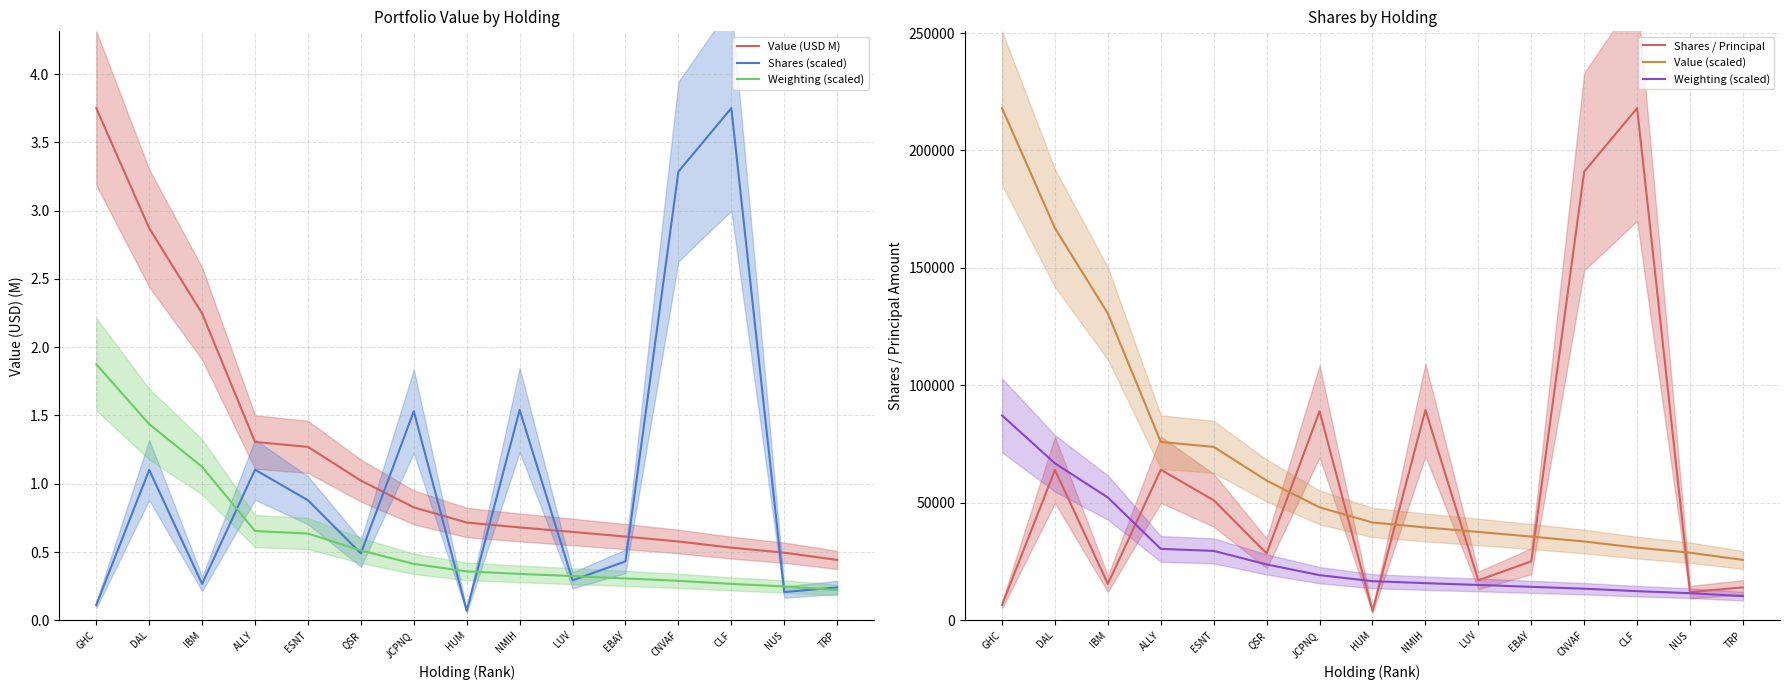

Where is Shares / Principal nearest to the value 111005?

NMIH